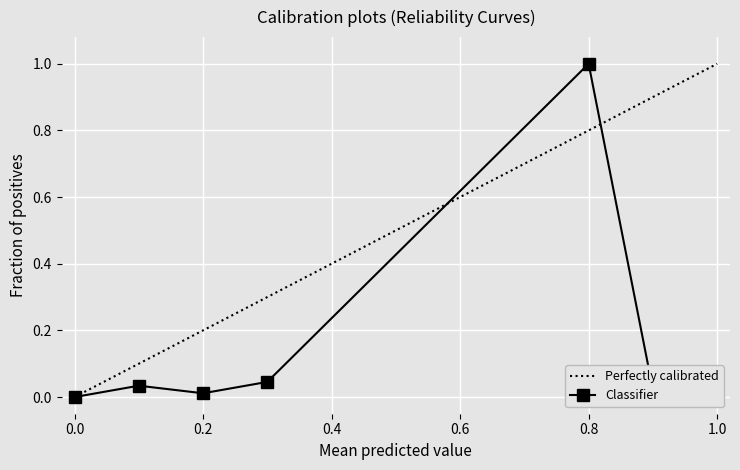

Where is the first local minimum for Classifier?

0.2